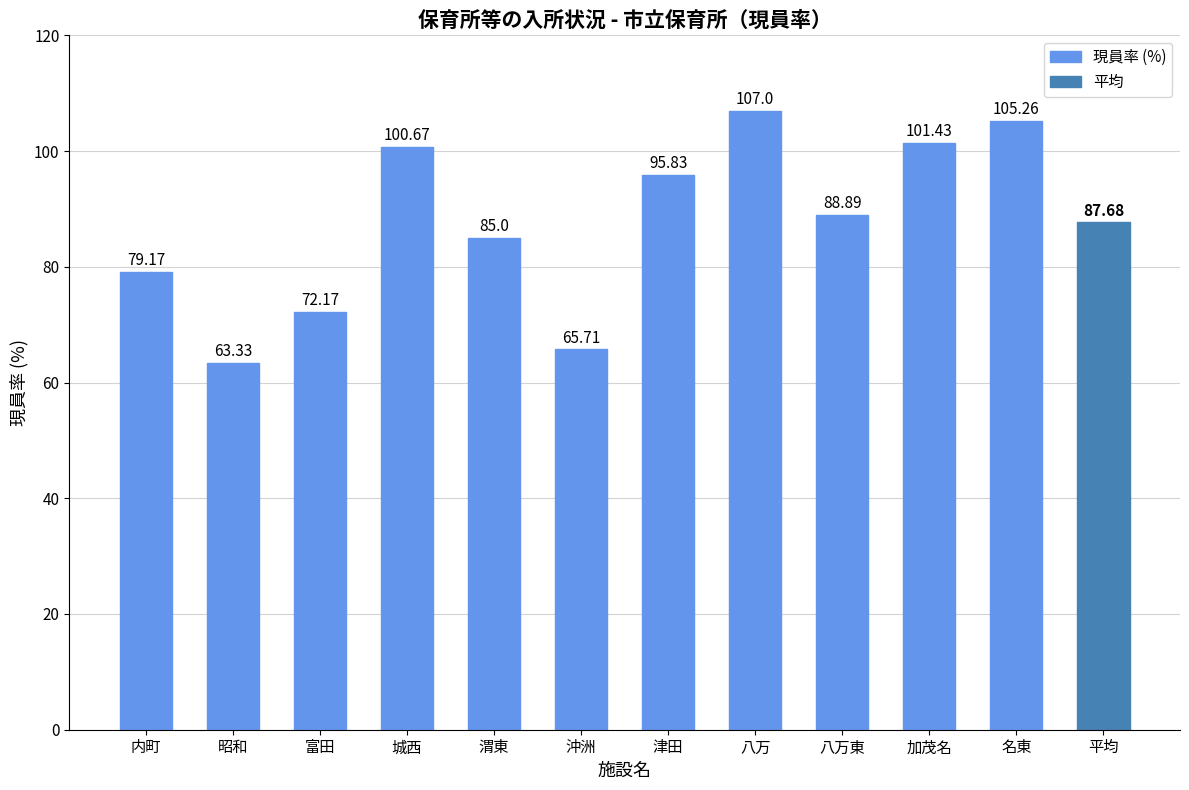

Which category has the lowest value across all series?

昭和